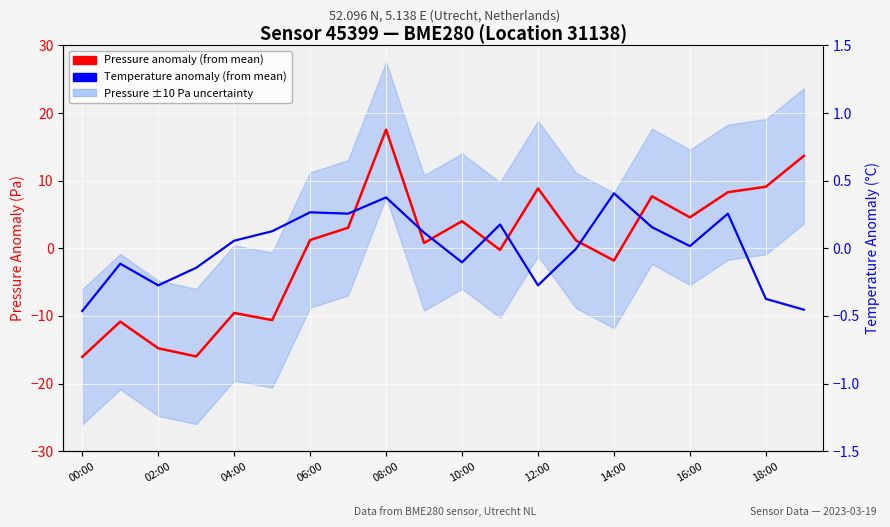

Reading left to right, what are all the values shown in this chart?

Pressure anomaly (from mean): -16.1	-10.8	-14.8	-16.0	-9.6	-10.6	1.2	3.0	17.5	0.8	4.0	-0.2	8.8	1.2	-1.8	7.7	4.6	8.3	9.1	13.7
Temperature anomaly (from mean): -0.5	-0.1	-0.3	-0.1	0.1	0.1	0.3	0.3	0.4	0.1	-0.1	0.2	-0.3	-0.0	0.4	0.2	0.0	0.3	-0.4	-0.5